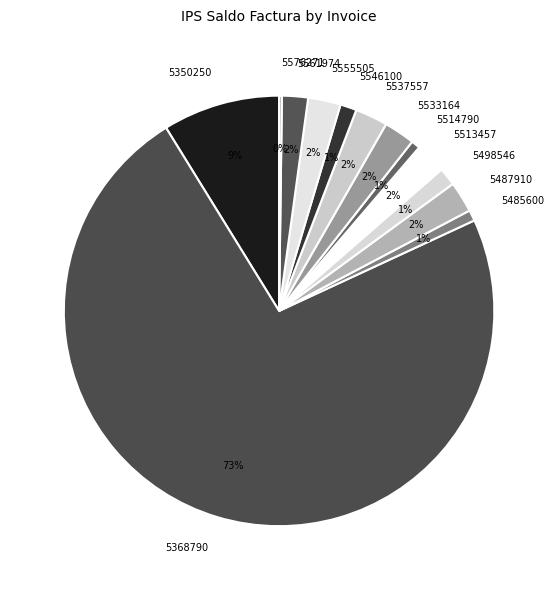

Between 5533164 and 5546100, which is larger?

5533164